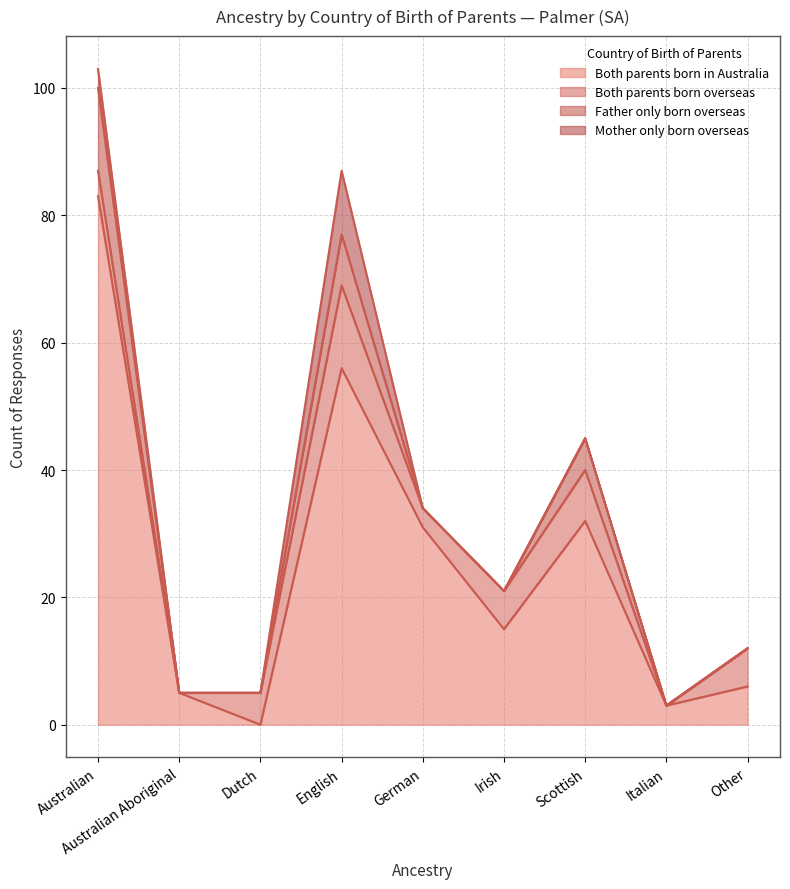

At which label is Father only born overseas closest to 6?

Scottish